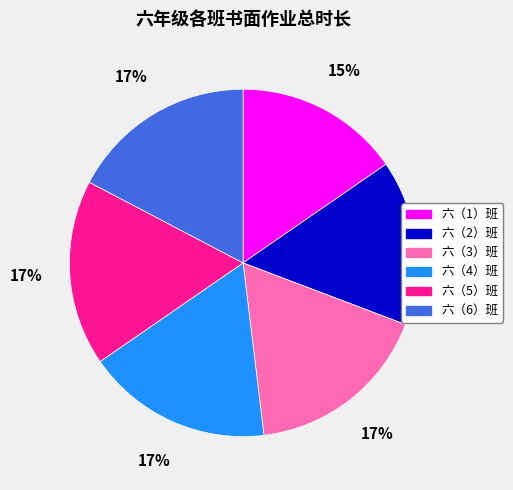

Count the number of slices in the pie.

6